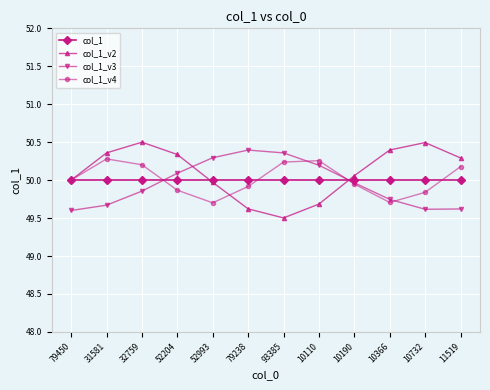

How many series are shown in this chart?

4